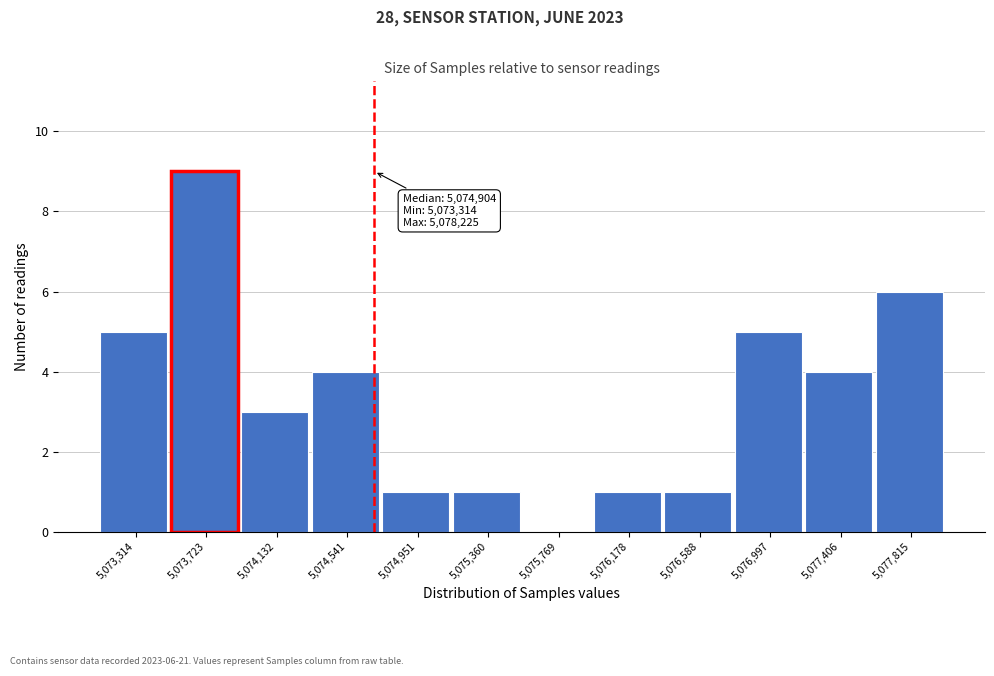

Reading right to left, what are all the values shown in this chart?

5,077,815=6	5,077,406=4	5,076,997=5	5,076,588=1	5,076,178=1	5,075,769=0	5,075,360=1	5,074,951=1	5,074,541=4	5,074,132=3	5,073,723=9	5,073,314=5